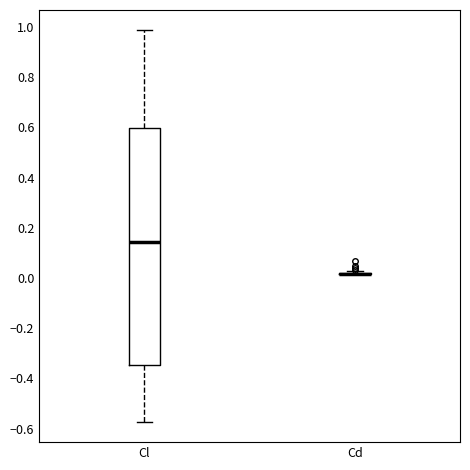

Where does the lower whisker of the box for Cl end on the y-axis? The values are not printed on the chart, so give them approximately, as read against the axis.

-0.58